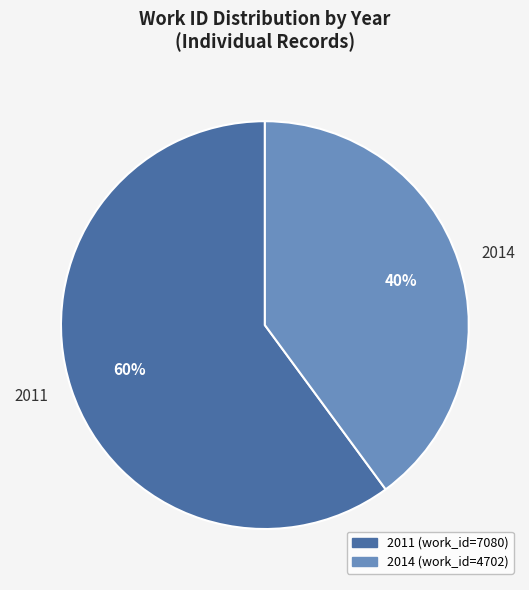

Which category has the biggest portion of the pie?

2011